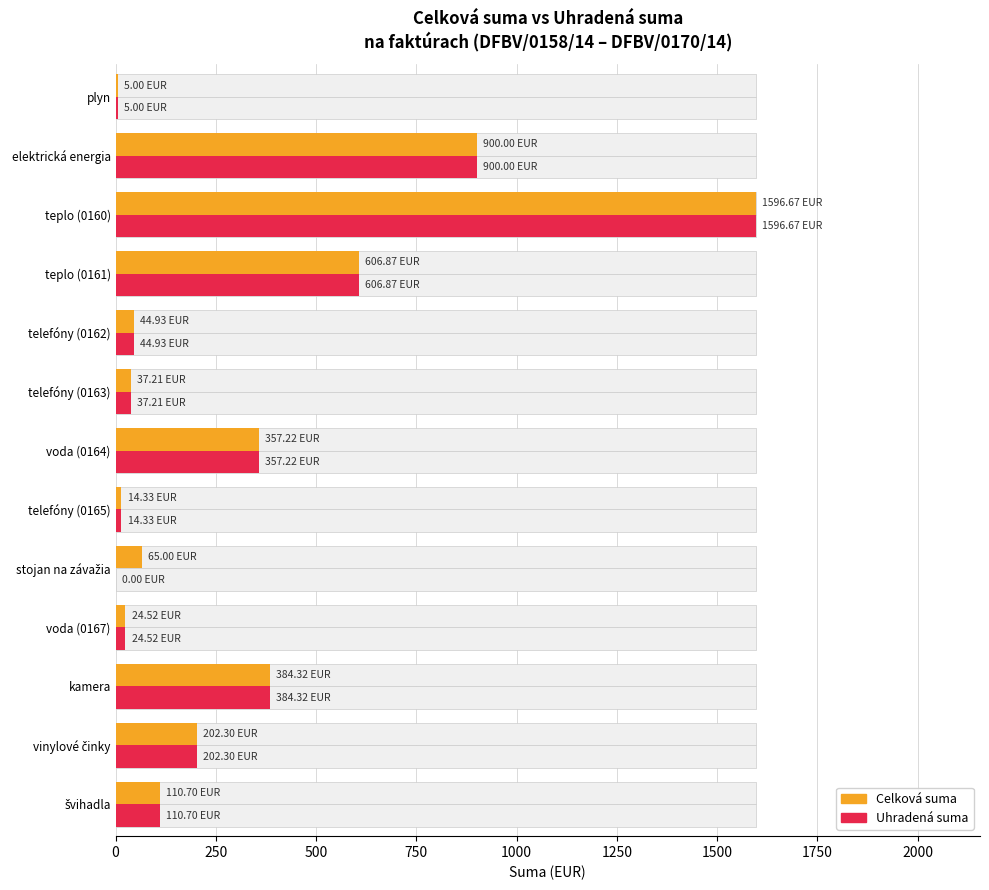

List the series in order of their overall mean, lowest first.

Uhradená suma, Celková suma